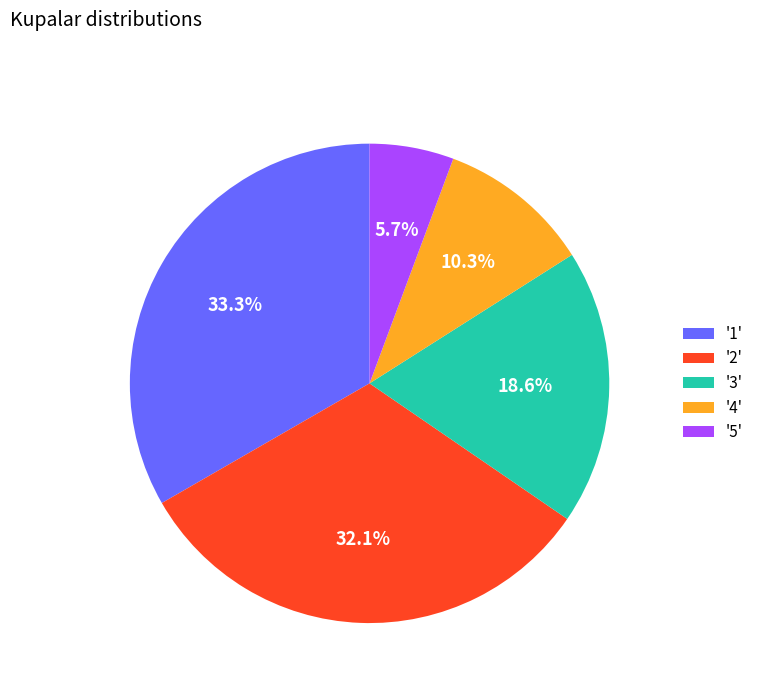

Is there any slice that represents more than half of the pie?

No